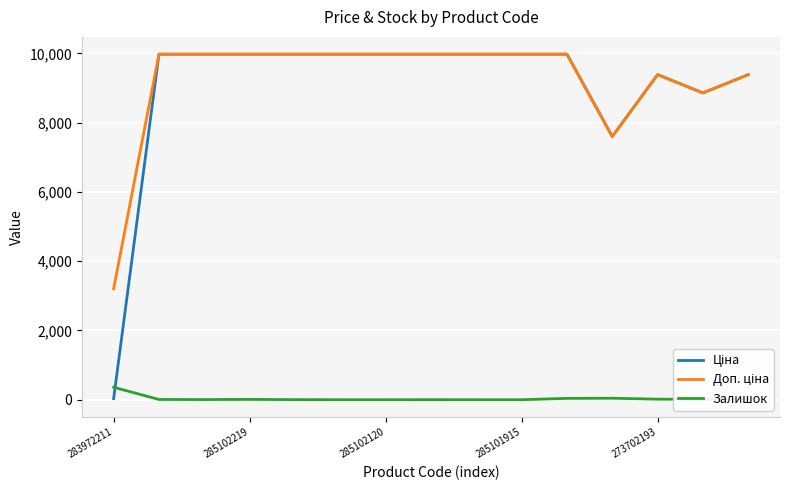

True or false: Залишок has more than 0 interior local peaks.

True